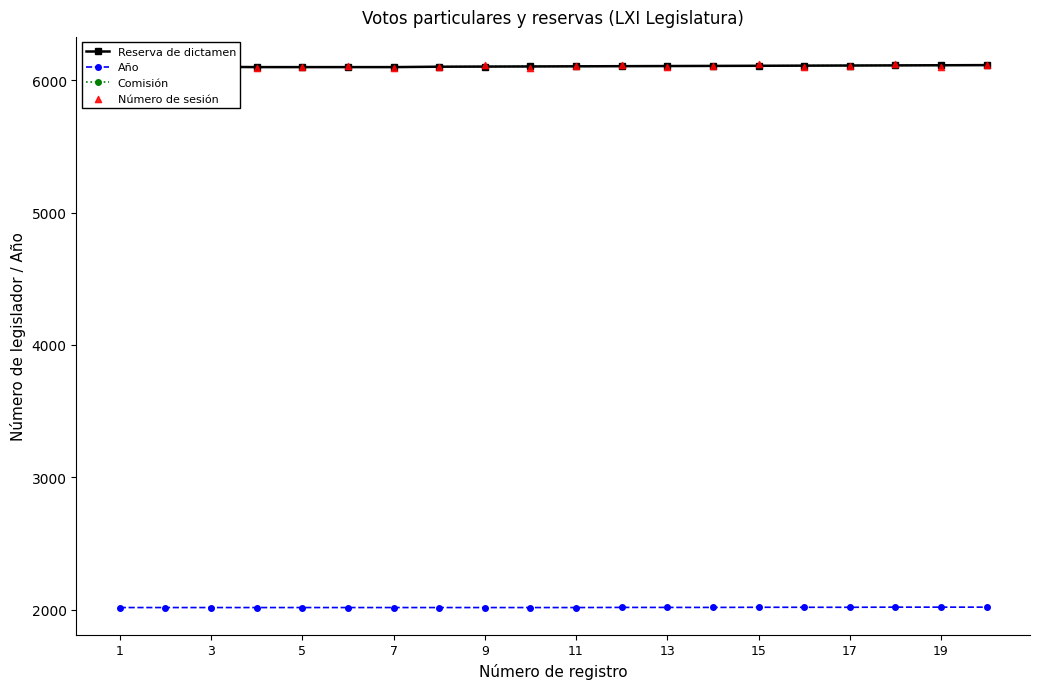

Which series has the largest total across all categories?

Reserva de dictamen